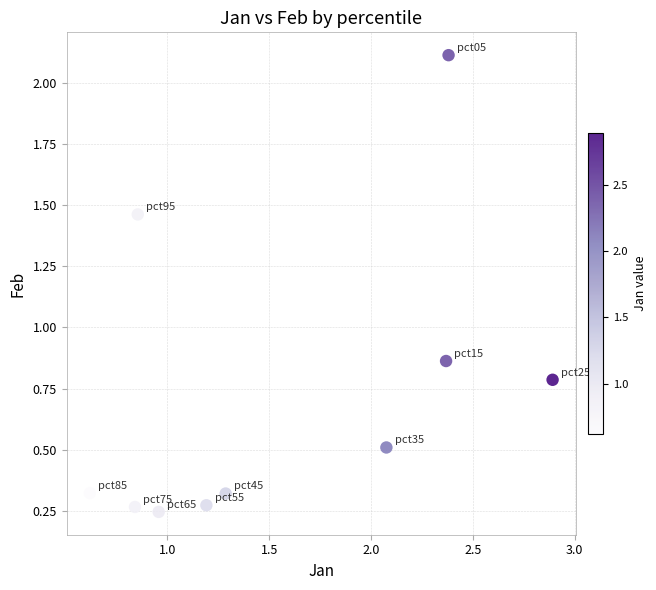

What is the range of X values (max minus min)?

2.3